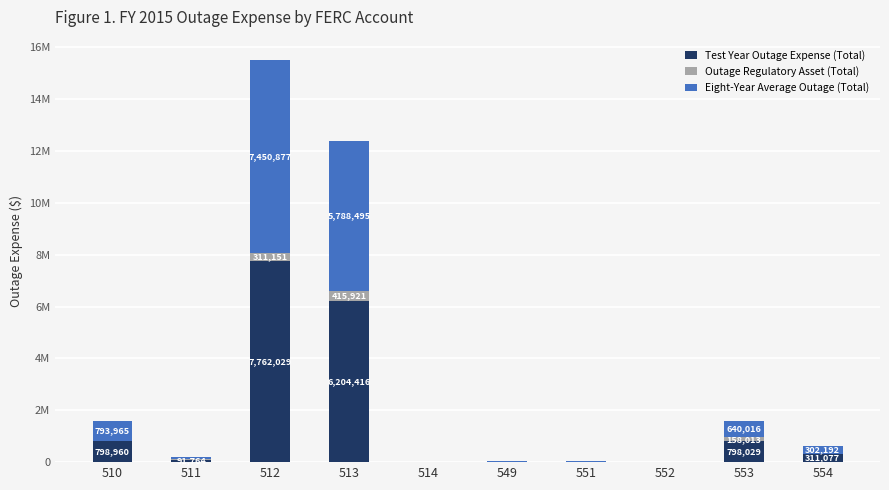

What are all the series names shown in the legend?

Test Year Outage Expense (Total), Outage Regulatory Asset (Total), Eight-Year Average Outage (Total)